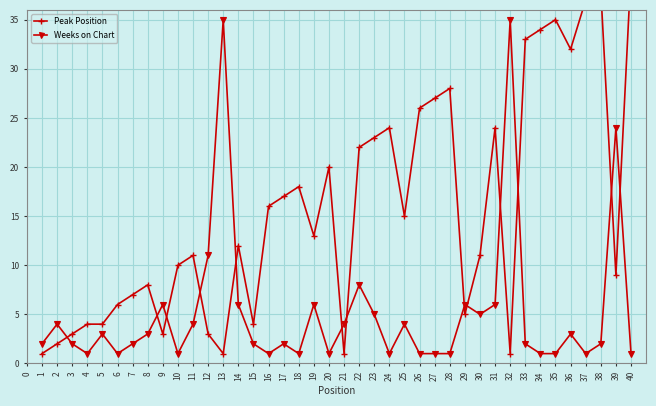

Where is the first local maximum for Weeks on Chart?

2